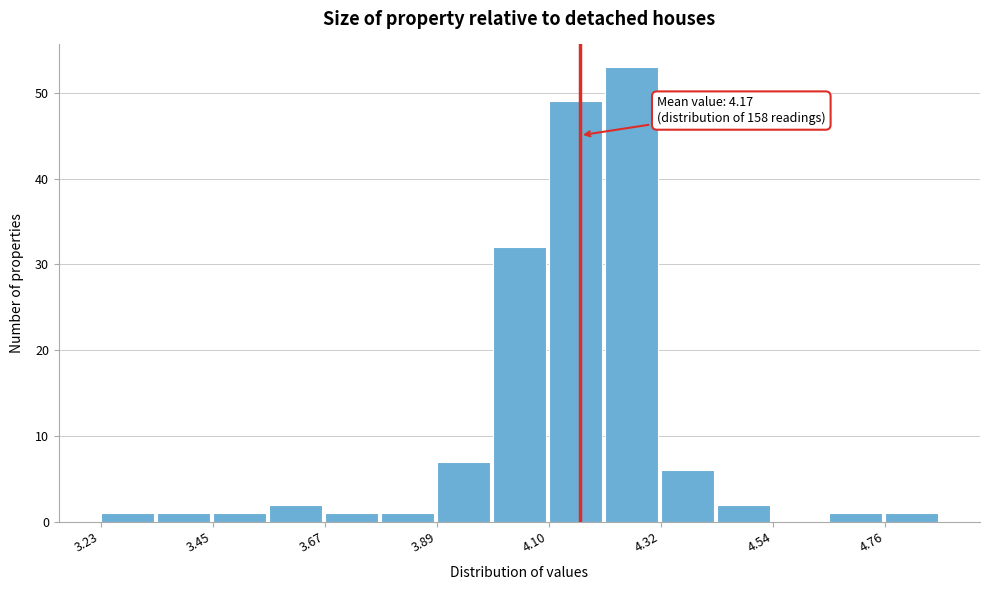

Around what value on the x-axis is the tallest bar? Give the approximate position of its centre, as read against the axis.

4.25